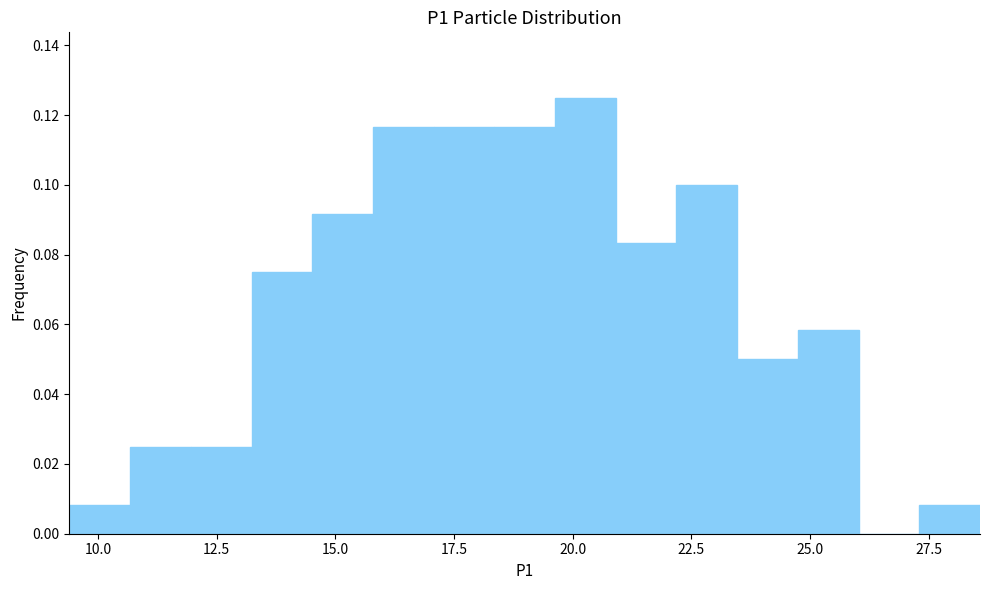

Read against the x-axis, roughly where is the centre of the tallest bar?

20.5